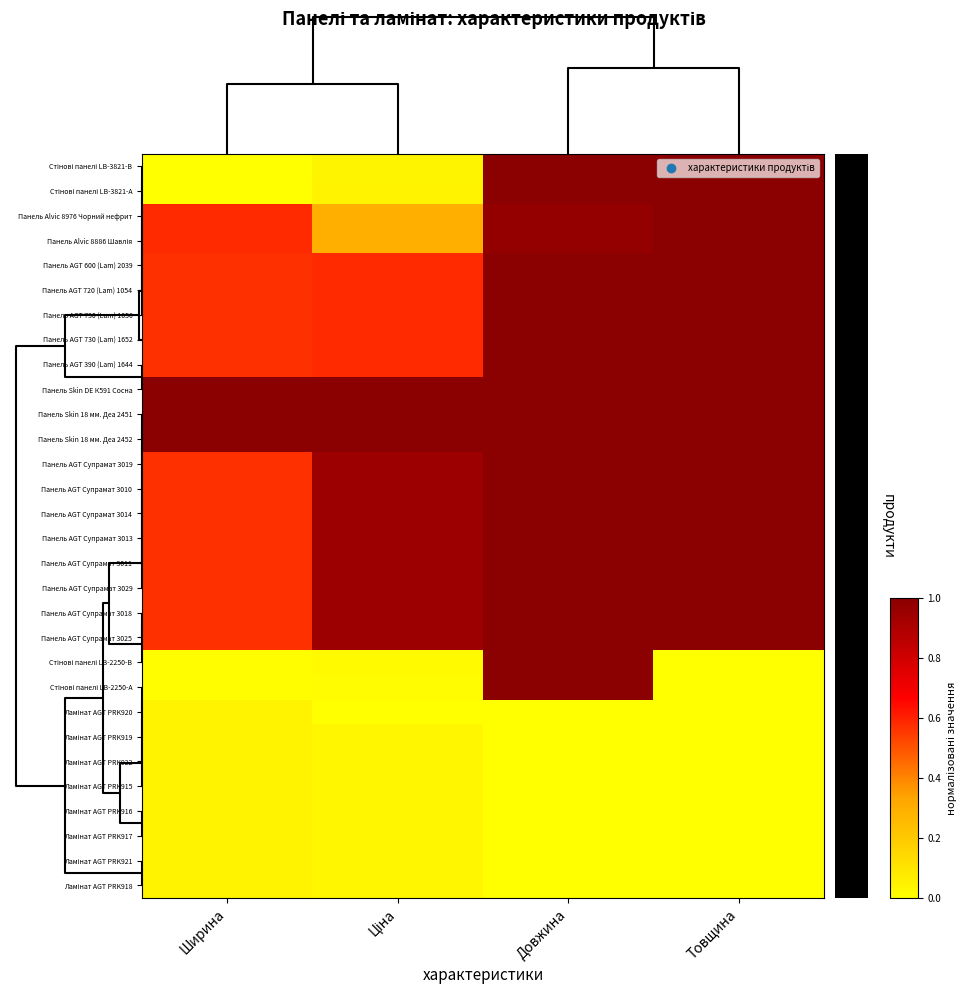

What is the maximum value shown in the chart?

1.0